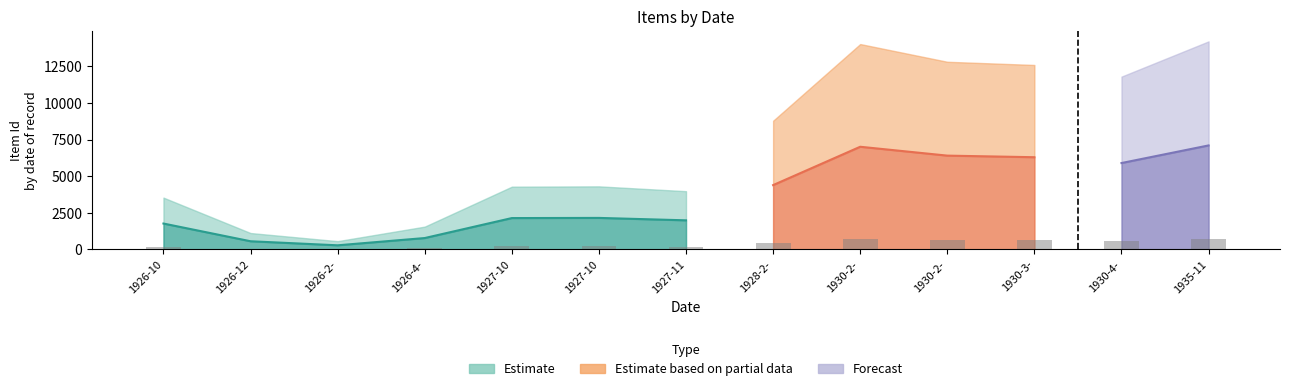

What is the difference between the maximum and minimum values in the upper series?

13634